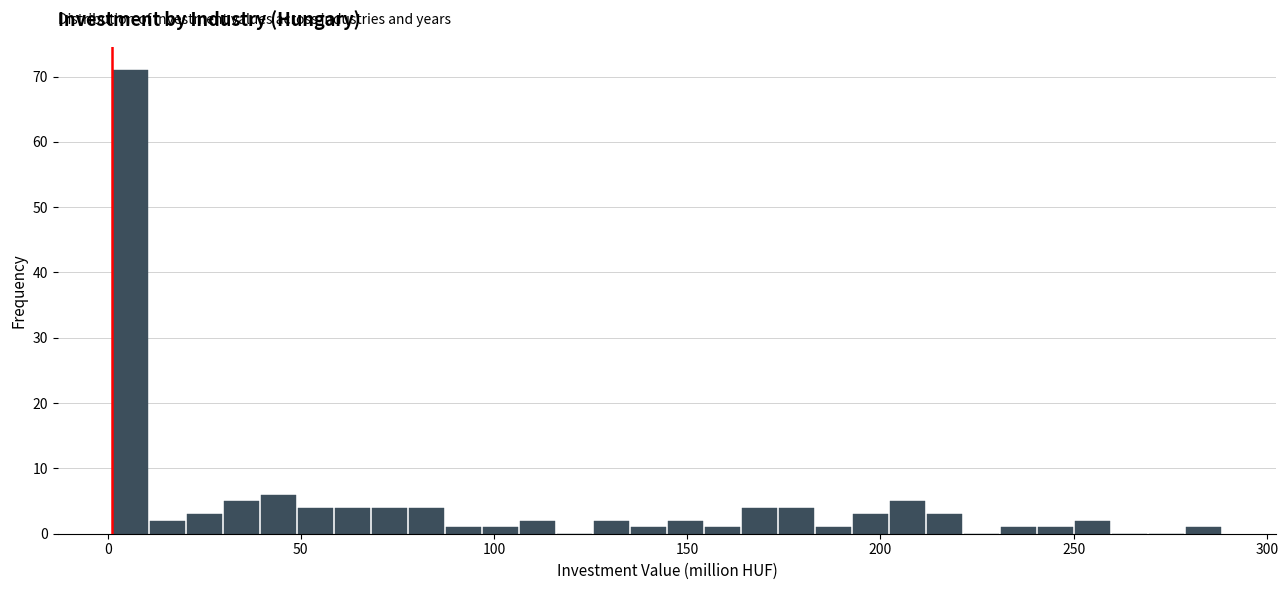

Around what value on the x-axis is the tallest bar? Give the approximate position of its centre, as read against the axis.

5